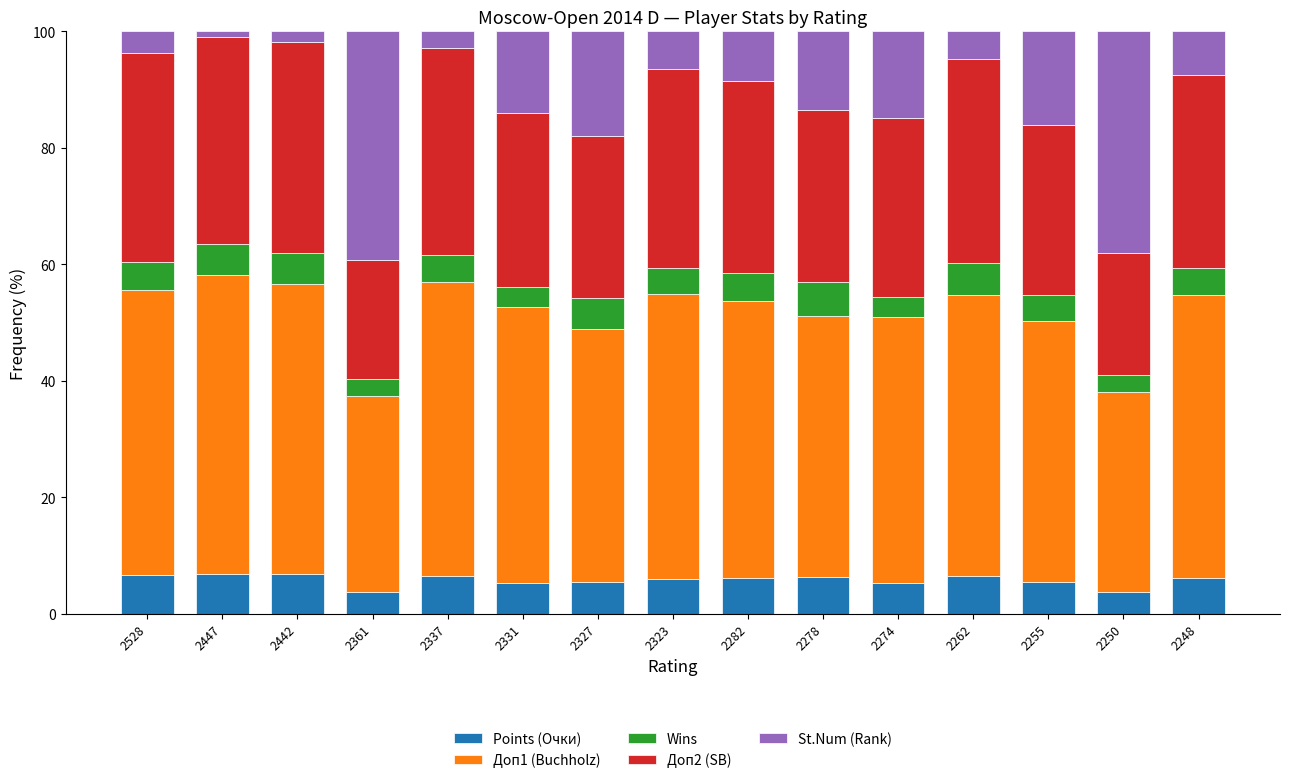

Is it true that Points (Очки) equals 6.8 at 2442?

True